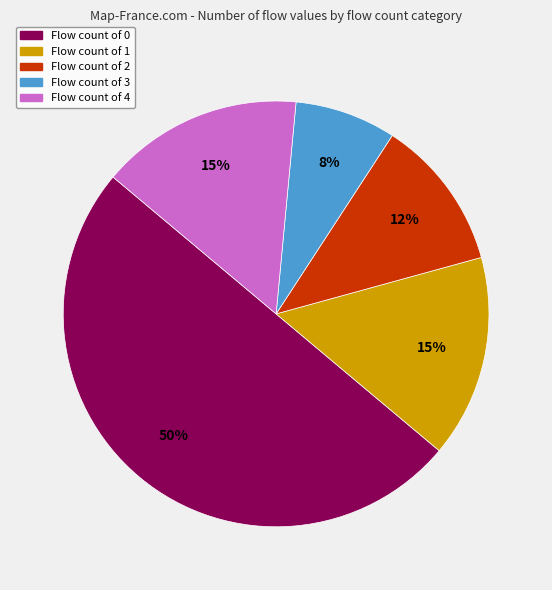

To the nearest percent, what percentage of the pie is Flow count of 1?

15%